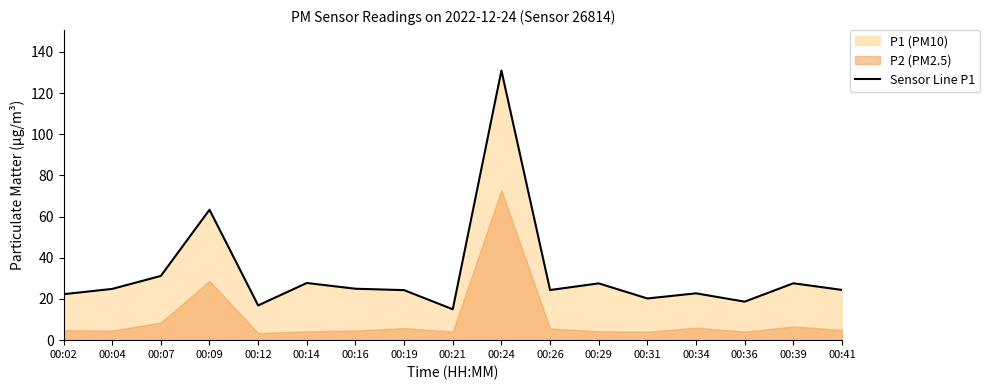

What is the difference between the maximum and minimum values?

116.0